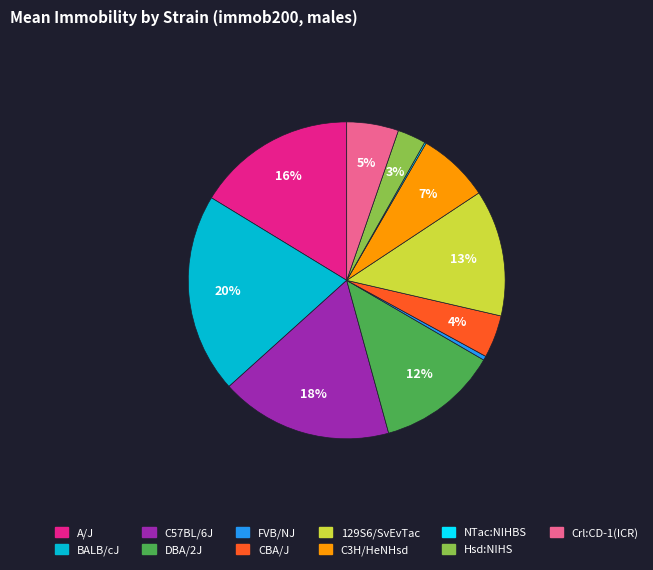

True or false: FVB/NJ accounts for 13% of the total.

False